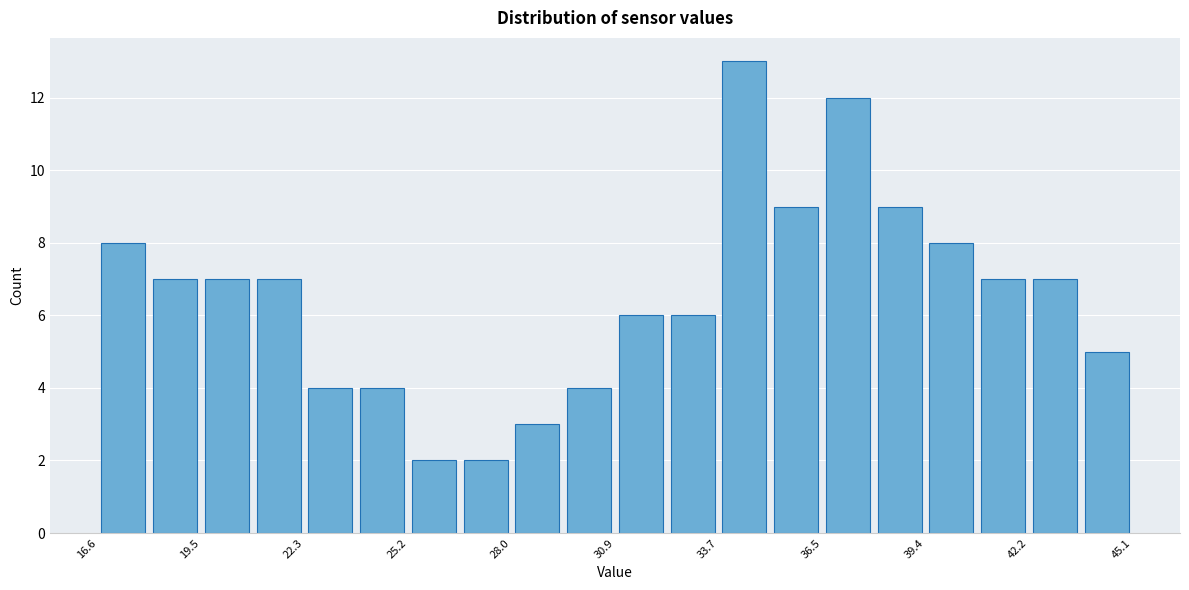

Read against the x-axis, roughly where is the centre of the tallest bar?

34.5